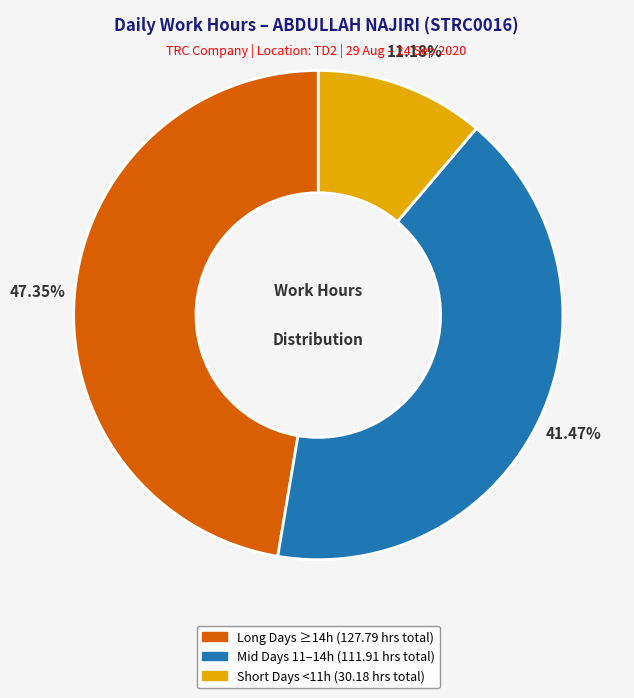

Is there a majority slice in this chart?

No